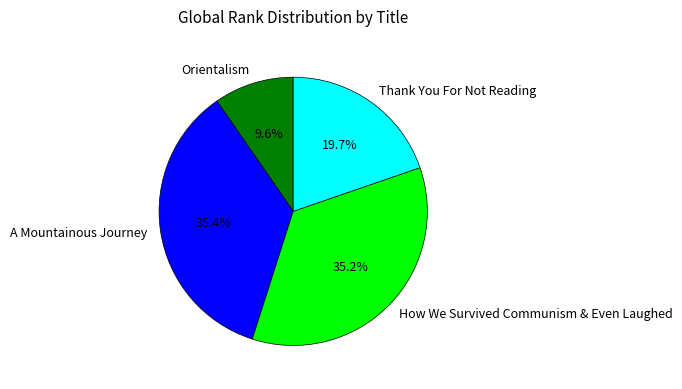

True or false: A Mountainous Journey accounts for 25% of the total.

False